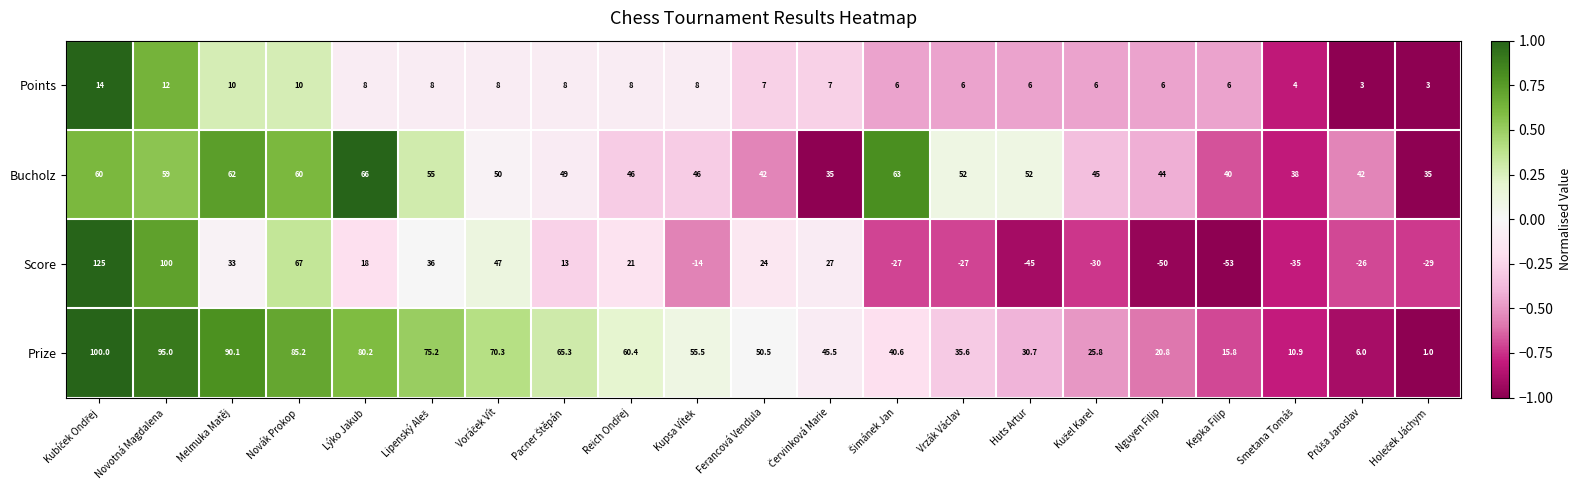

List the series in order of their peak value, highest first.

Score, Prize, Bucholz, Points